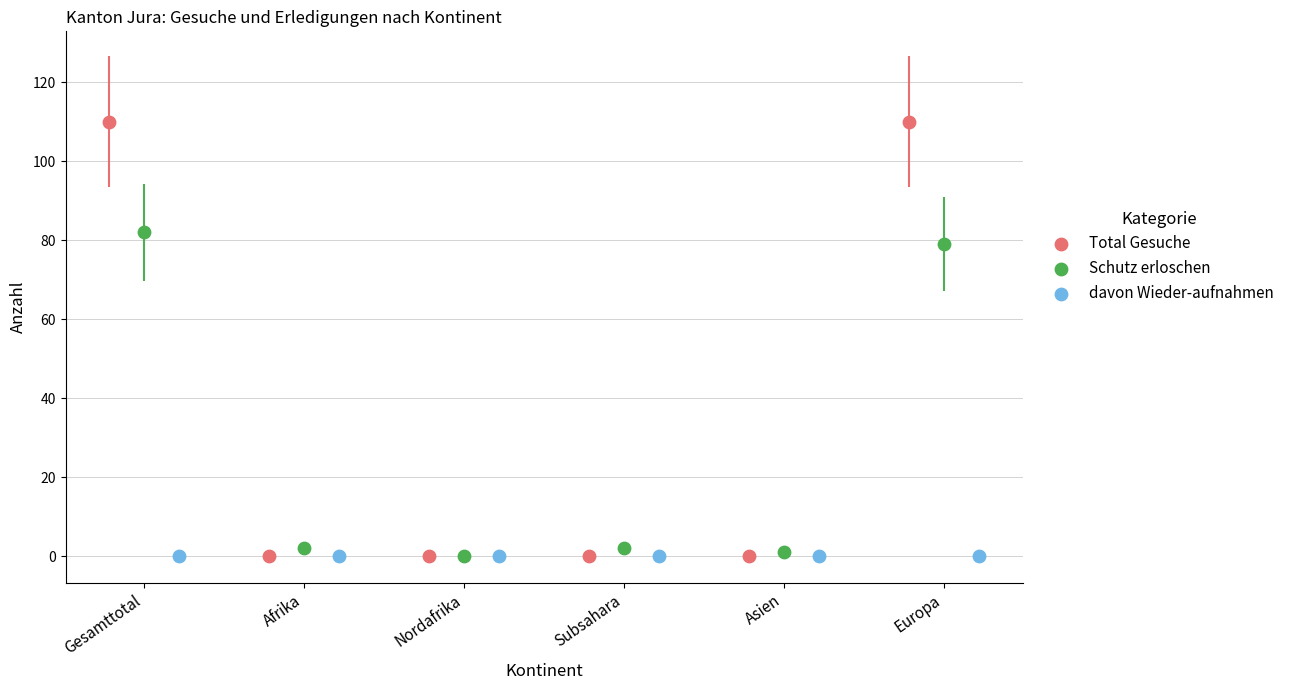

Which series contains the highest Y value?

Total Gesuche